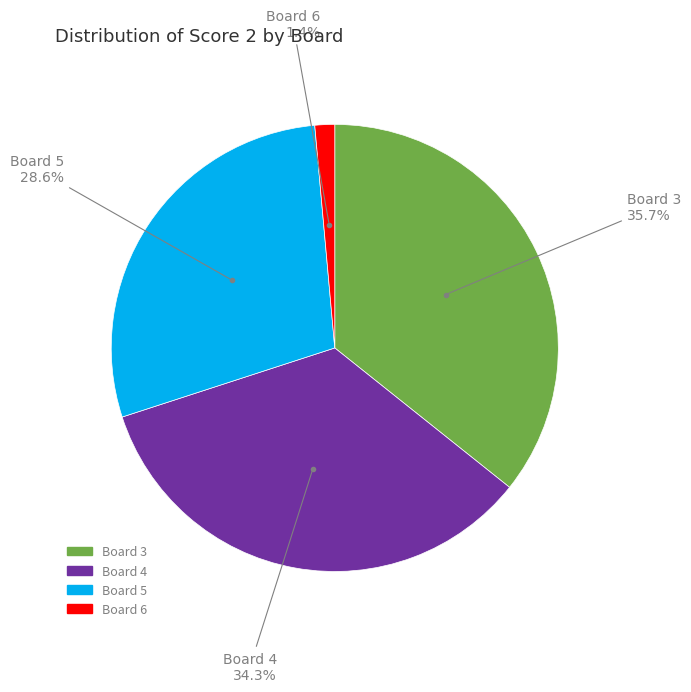

Is there any slice that represents more than half of the pie?

No